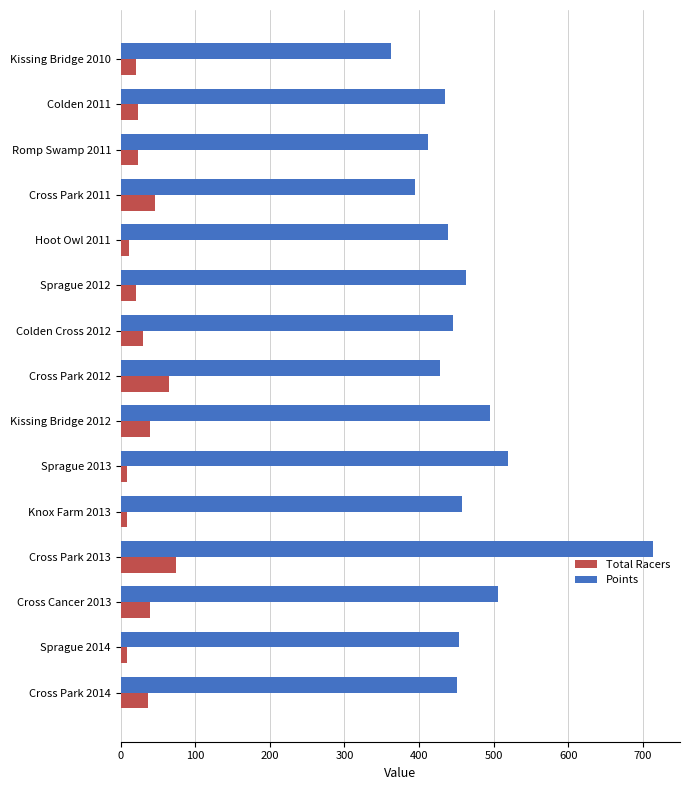

What is the difference between the maximum and minimum values in the Total Racers series?

66.0